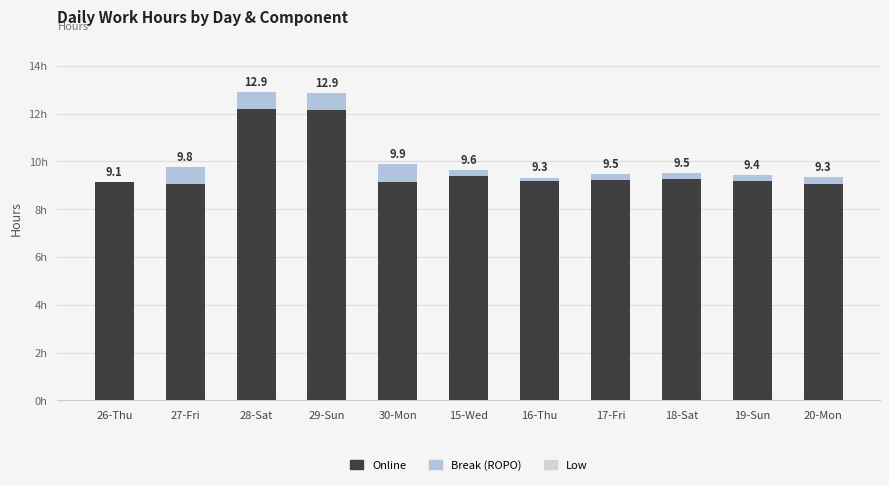

Are the bars horizontal?

No